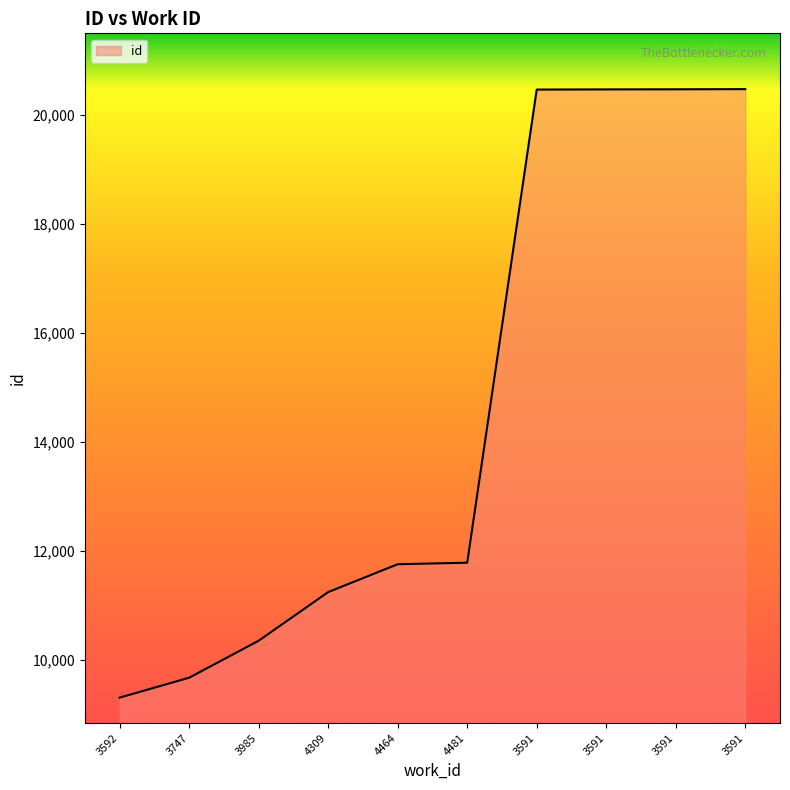

How many lines are shown in the chart?

1